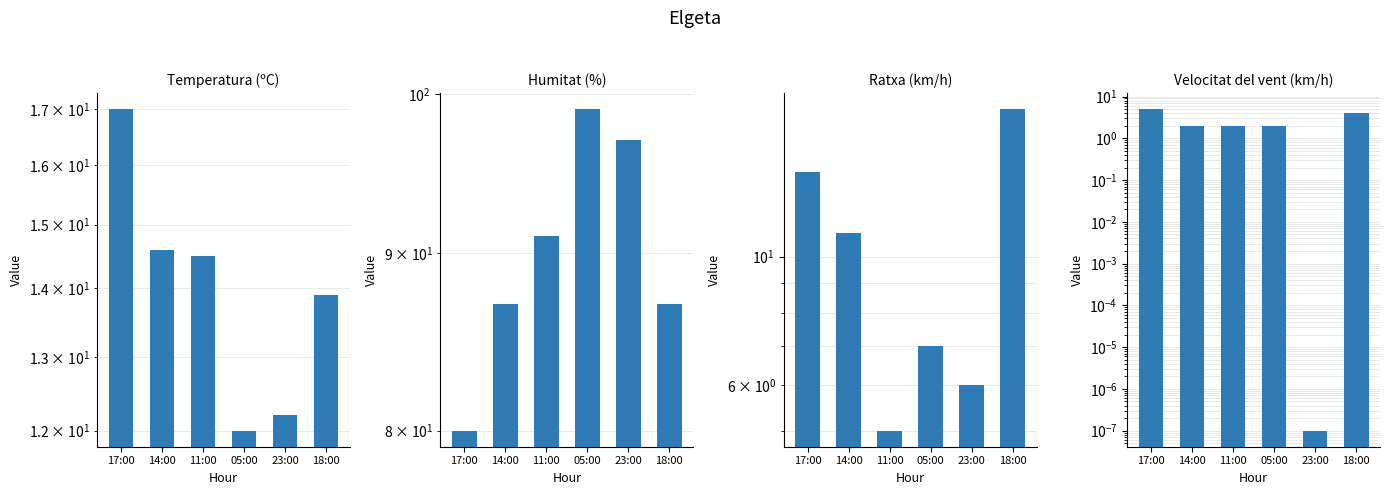

What is the sum of all Ratxa (km/h) values?

61.0